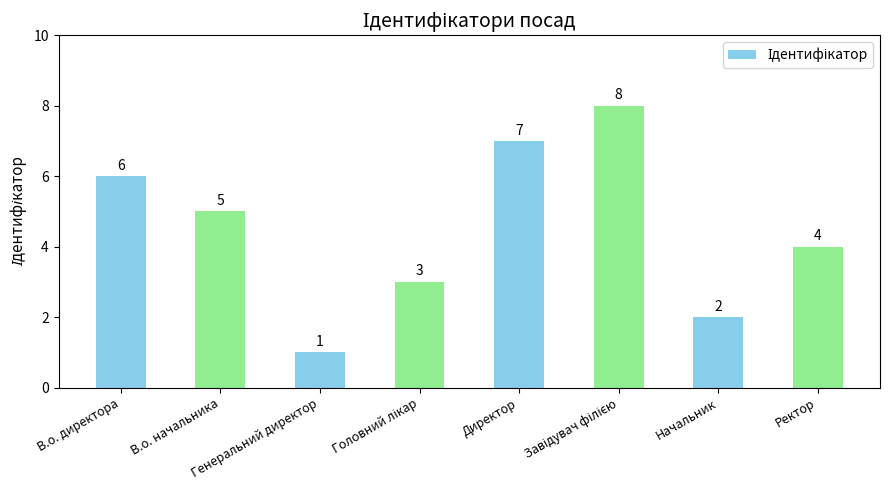

How many categories are shown in the chart?

8